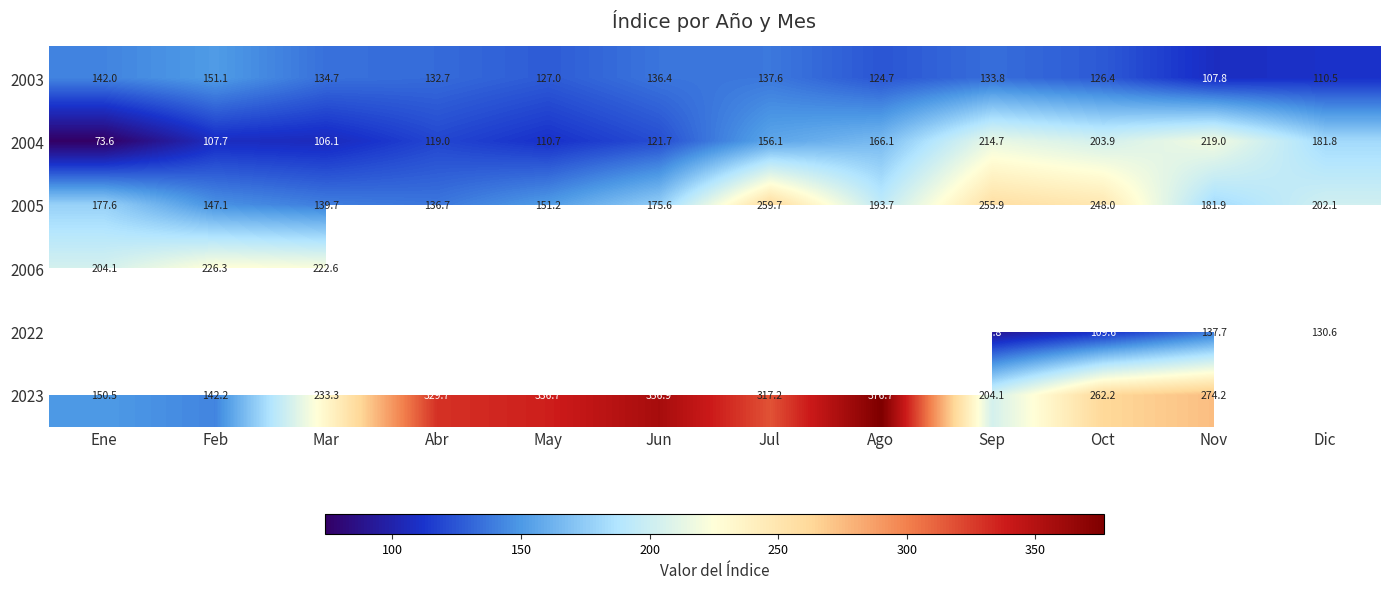

Which category has the highest value across all series?

Ago